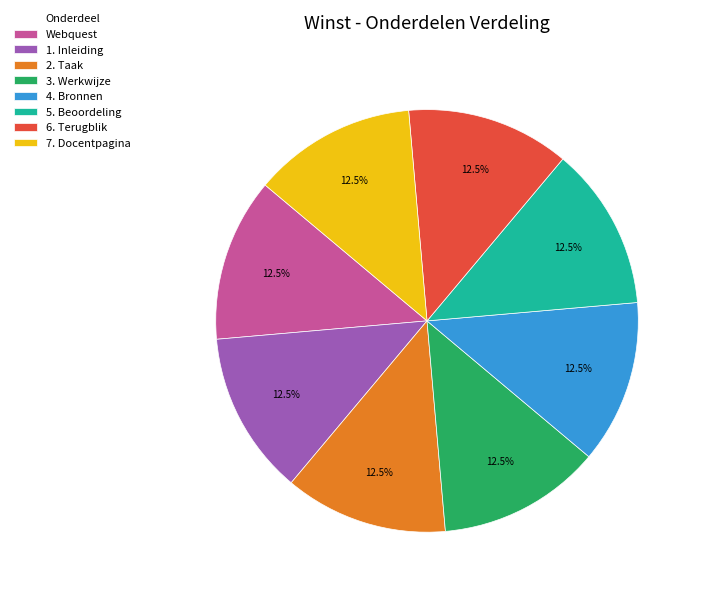

How much of the chart is everything except 6. Terugblik?

87.5%